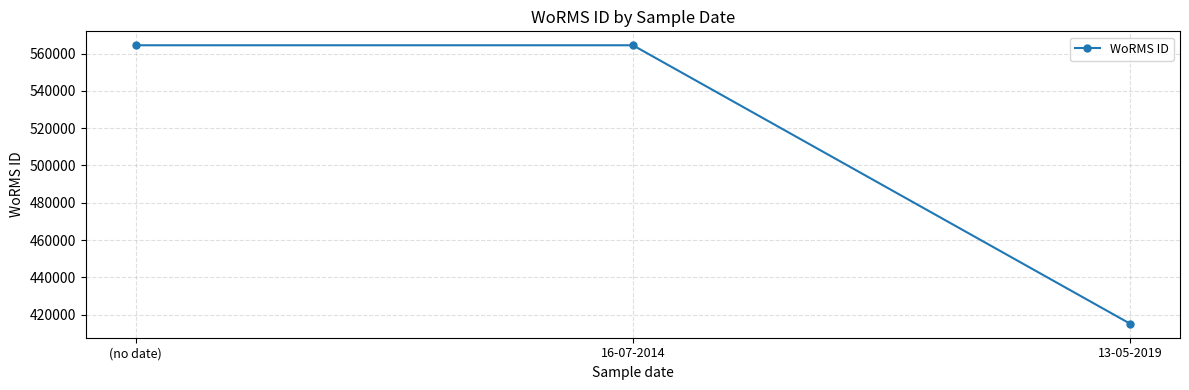

Does the chart have visible grid lines?

Yes